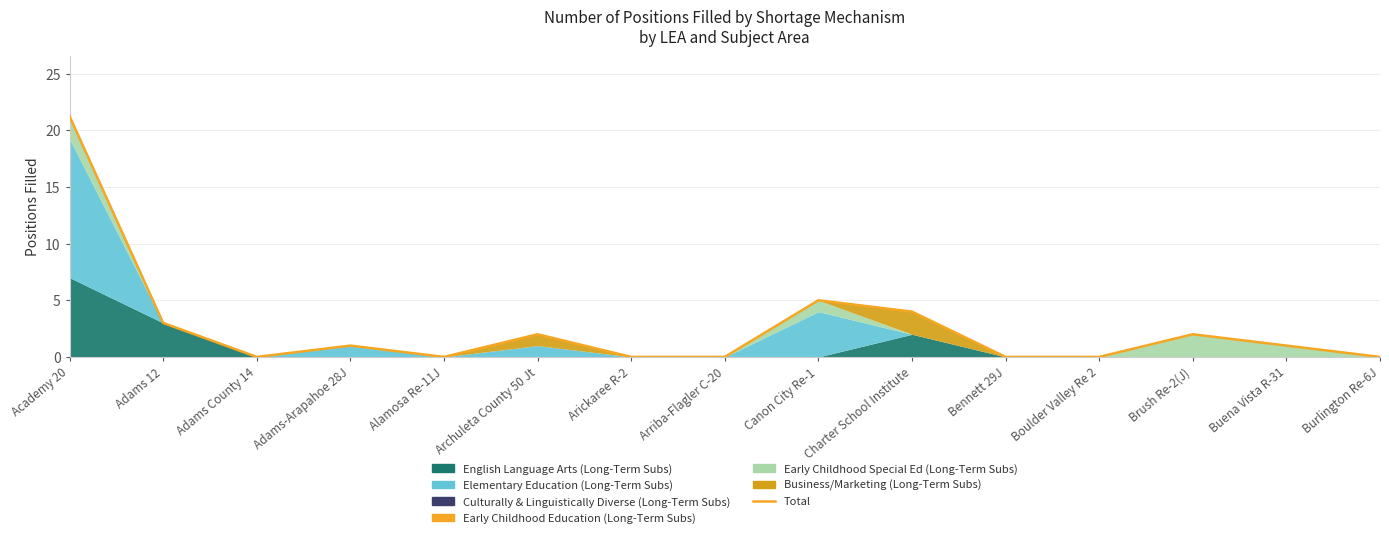

True or false: the data shows 3.6 at Brush Re-2(J).

False